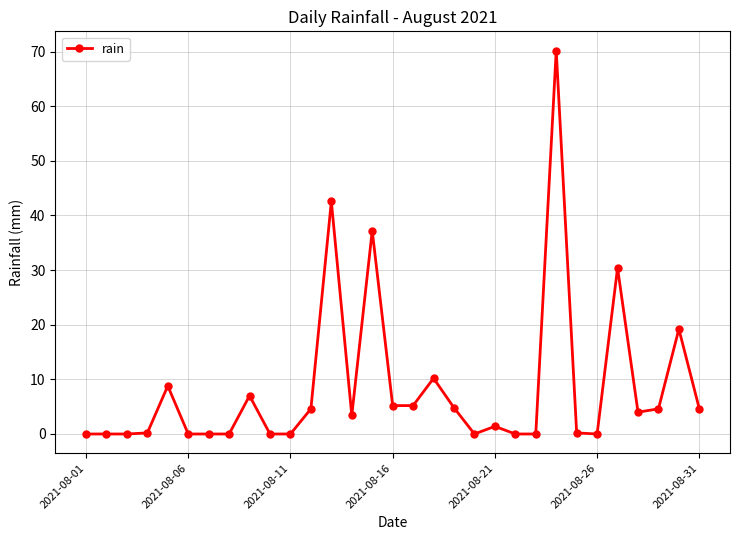

What is the average value?

8.5